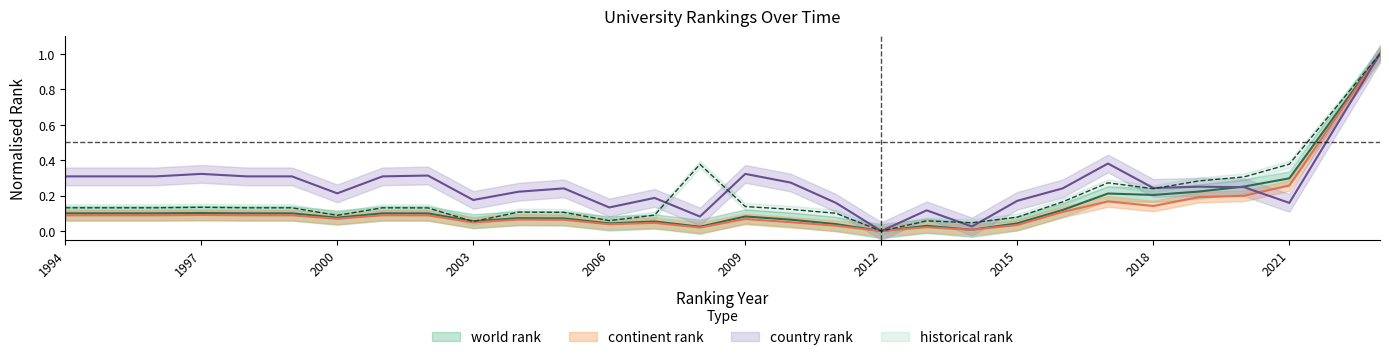

At 2011, list the series in order from largest to smallest.

country rank, historical rank, world rank, continent rank